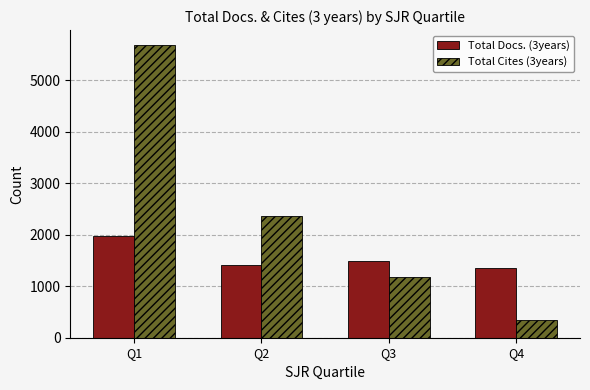

Reading left to right, transcribe all the data shown in this chart.

Total Docs. (3years): 1974	1403	1490	1349
Total Cites (3years): 5688	2354	1184	350